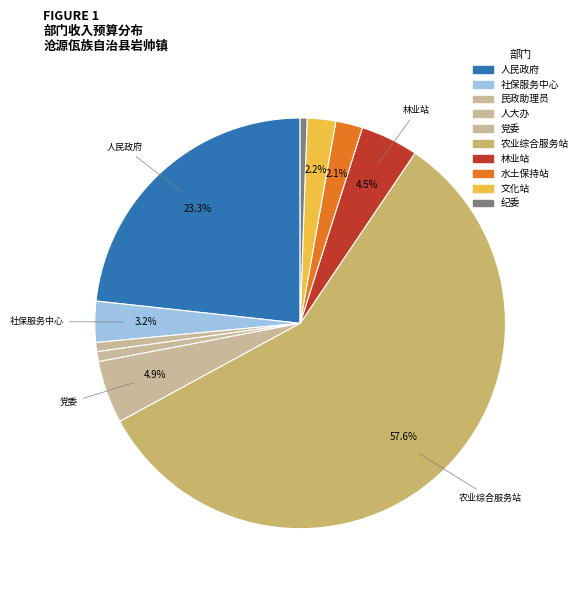

Which slice represents more than half of the pie?

农业综合服务站